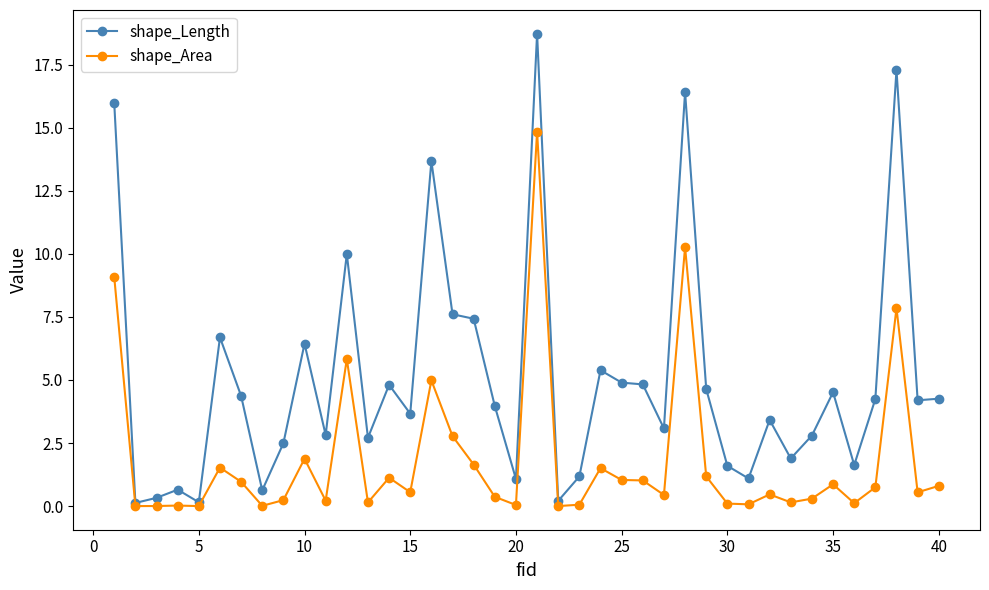

True or false: shape_Area has more than 1 interior local peaks.

True